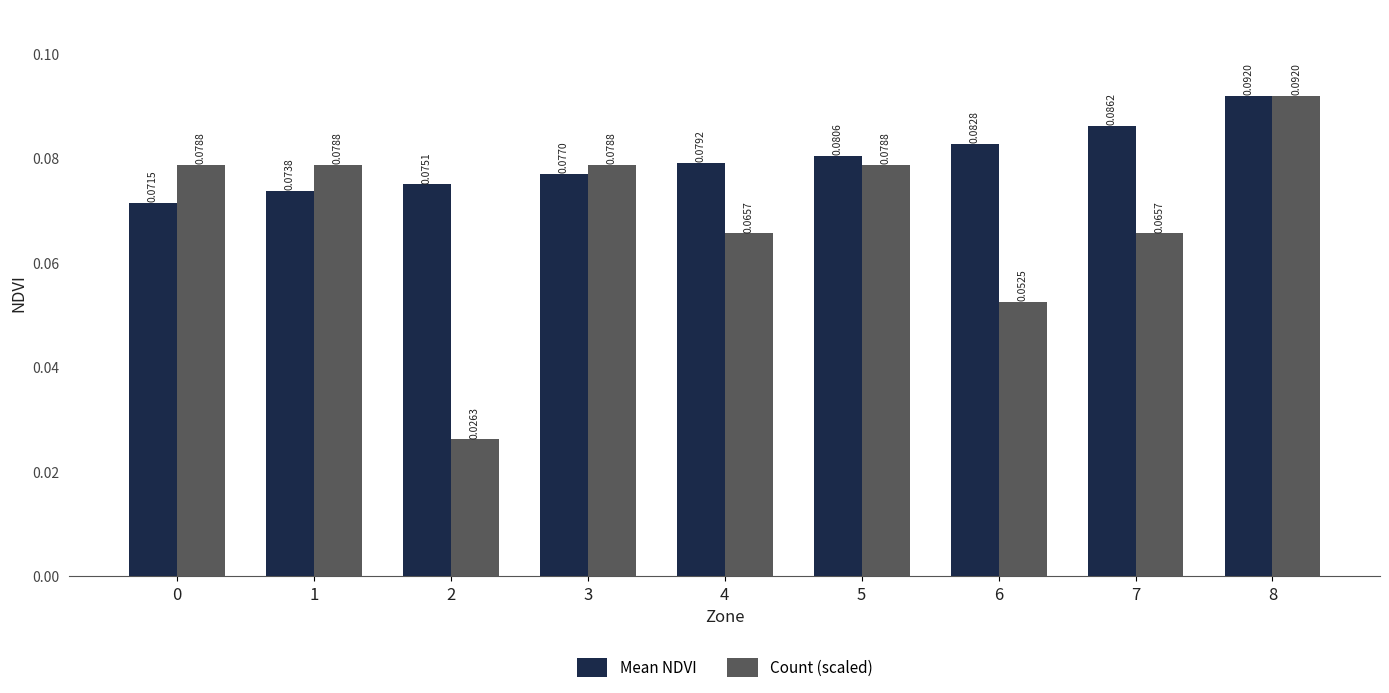

Which series changed the most between 0 and 5?

Mean NDVI